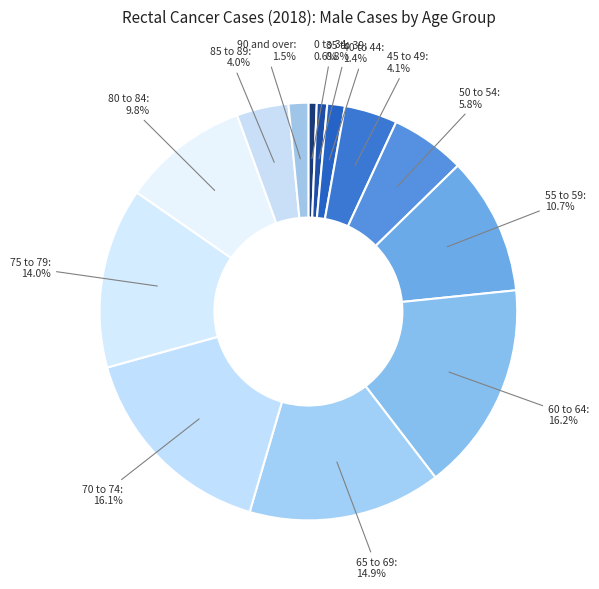

To the nearest percent, what portion does 75 to 79 represent?

14%